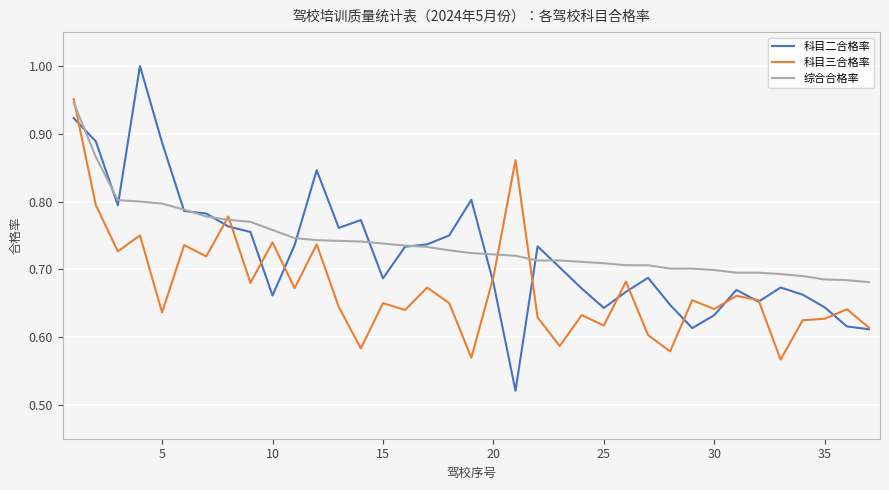

Which series has the widest spread of values?

科目二合格率